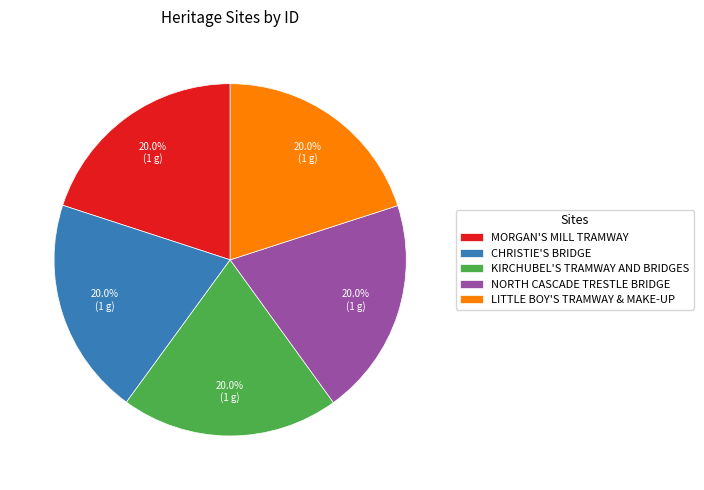

How many segments does this pie chart have?

5